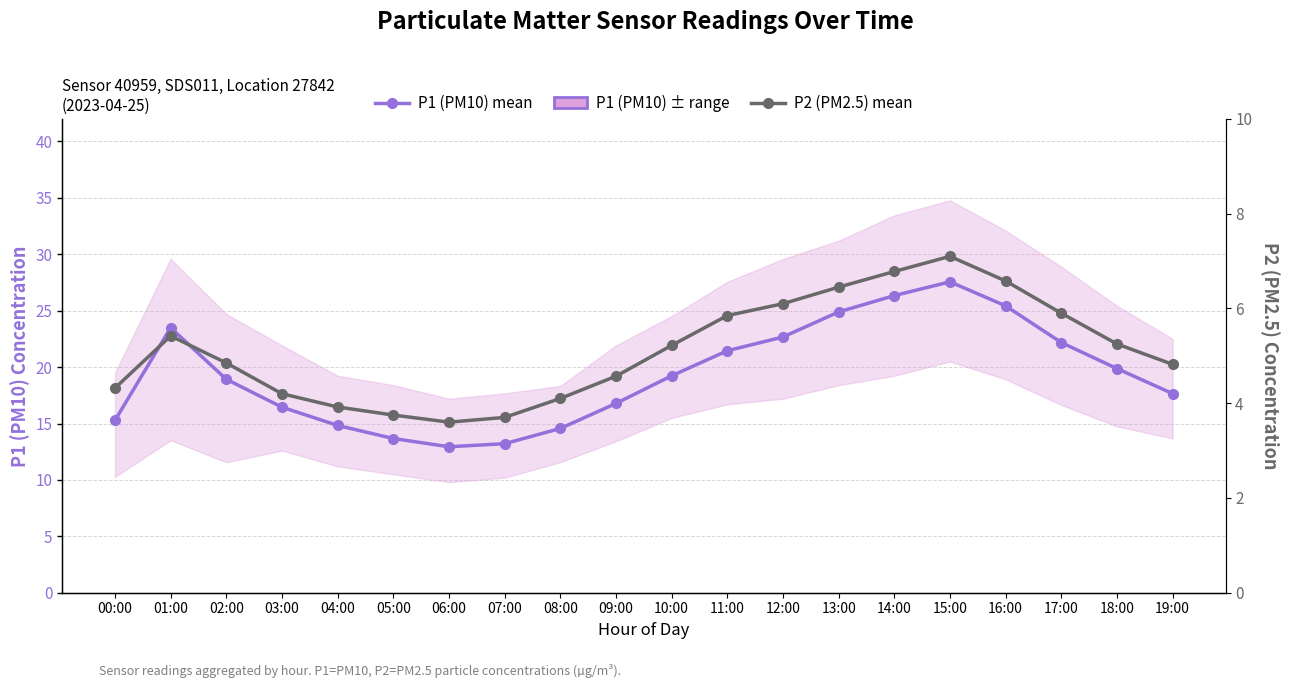

How many interior local peaks does the P1 (PM10) mean series have?

2